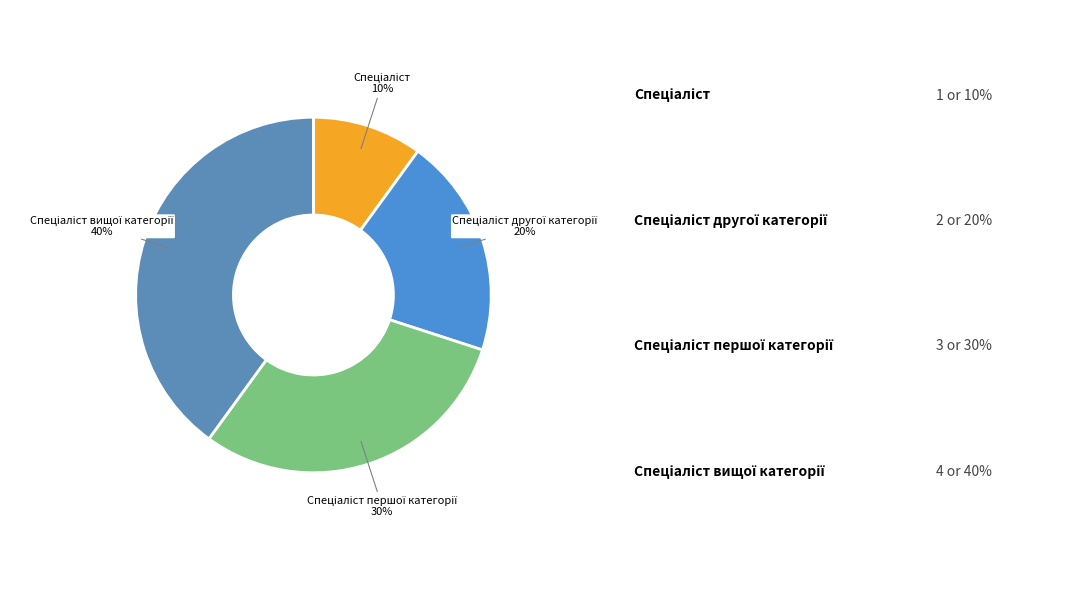

How many segments does this pie chart have?

4